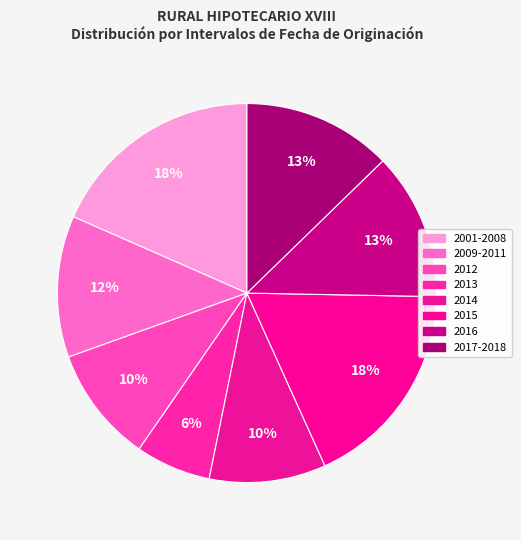

To the nearest percent, what is the average slice percentage?

12%